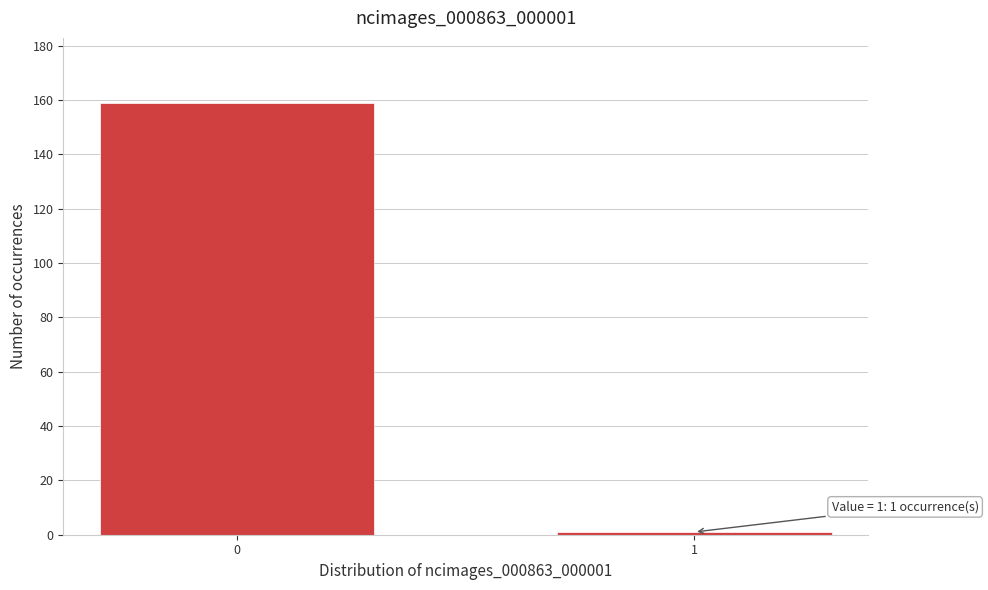

Reading left to right, list all the values displayed in this chart.

159	1